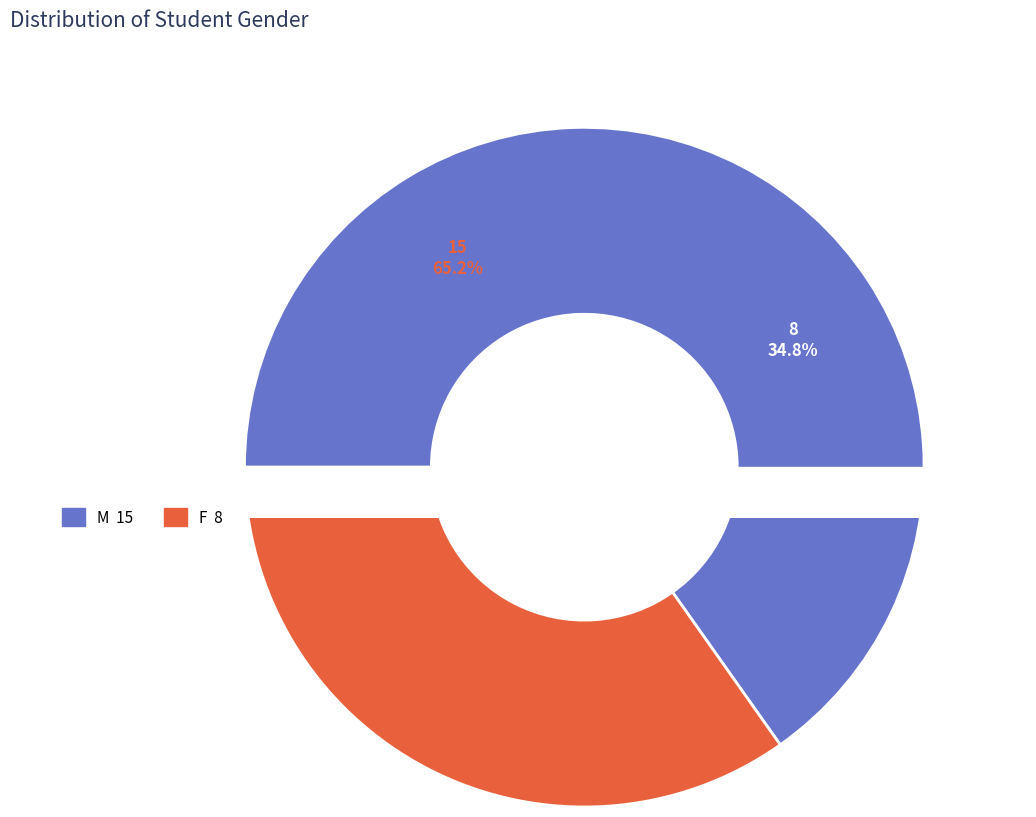

To the nearest percent, what portion does M represent?

65%